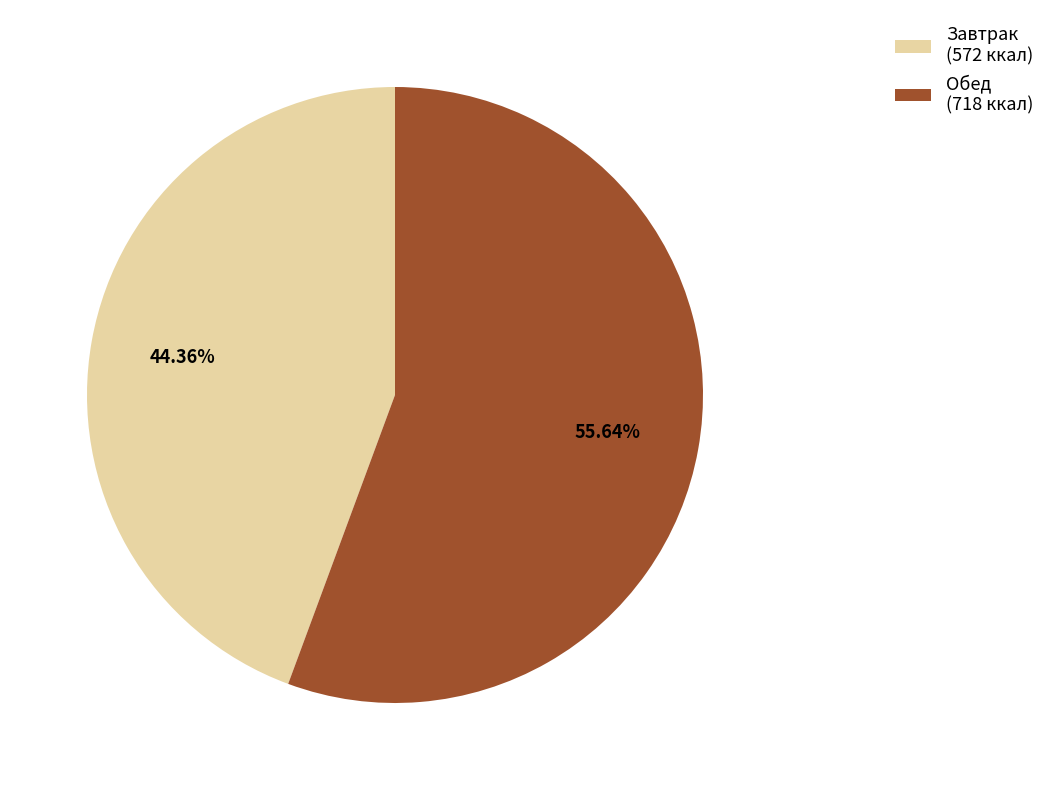

Which category has the smallest portion of the pie?

Завтрак